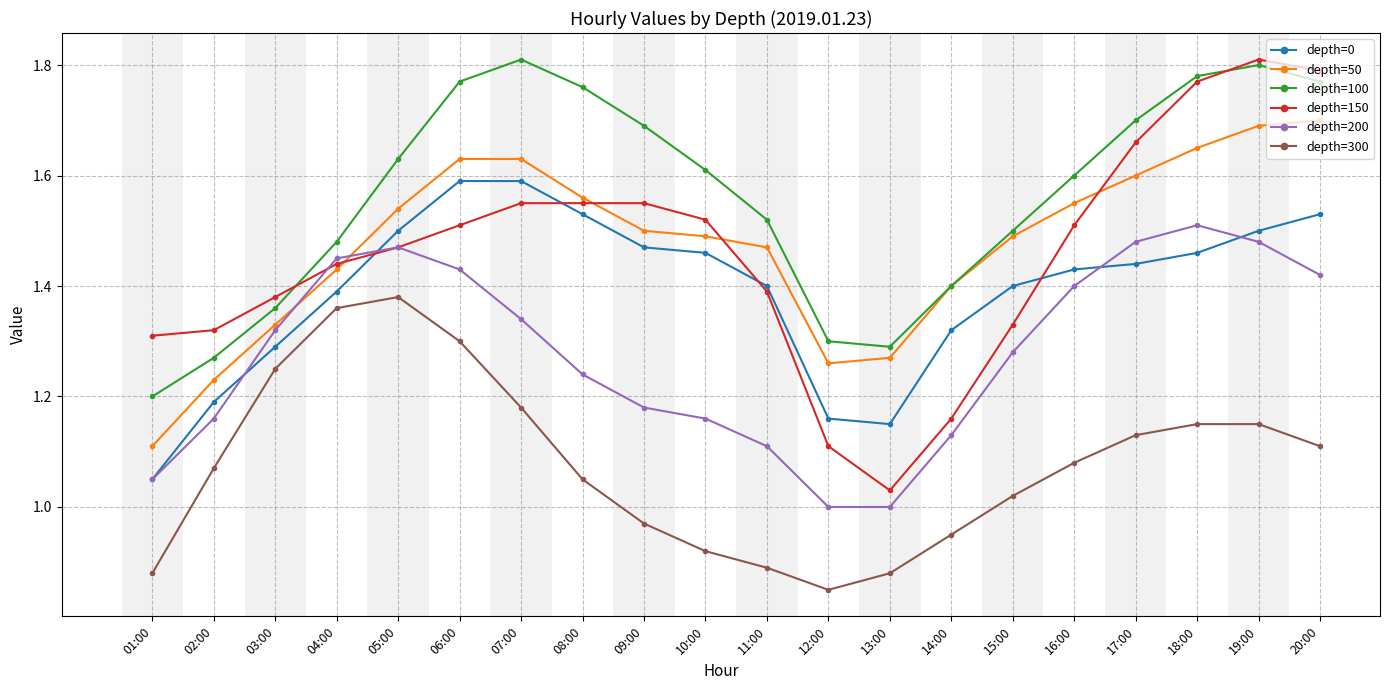

Which category has the highest value in the depth=150 series?

19:00